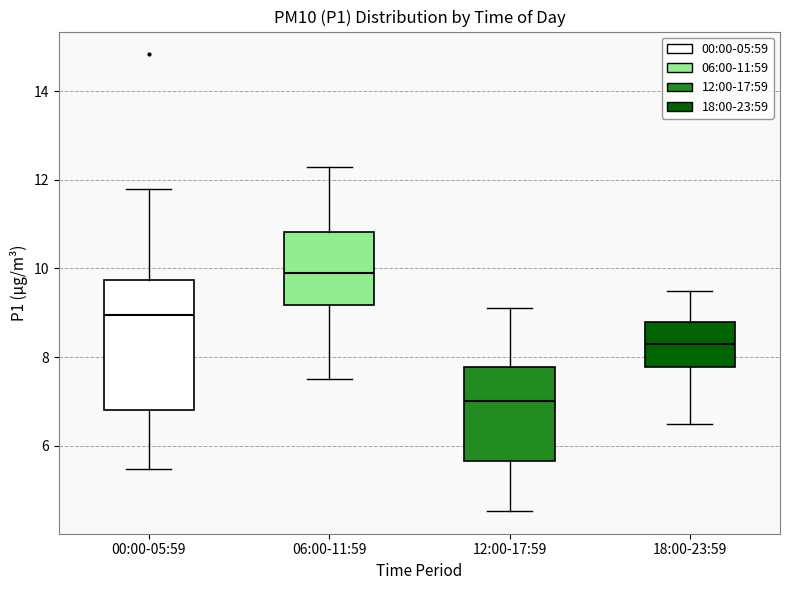

Reading left to right, transcribe this box plot: for each box, give where its median line is, the range the box spans, and where its two whiskers end, as read against the y-axis. The values are not printed on the chart, so give them approximately, as read against the axis.

00:00-05:59: median 9.0, box 6.8 to 9.8, whiskers 5.4 to 11.8
06:00-11:59: median 10.0, box 9.2 to 10.8, whiskers 7.6 to 12.4
12:00-17:59: median 7.0, box 5.6 to 7.8, whiskers 4.6 to 9.2
18:00-23:59: median 8.4, box 7.8 to 8.8, whiskers 6.6 to 9.6